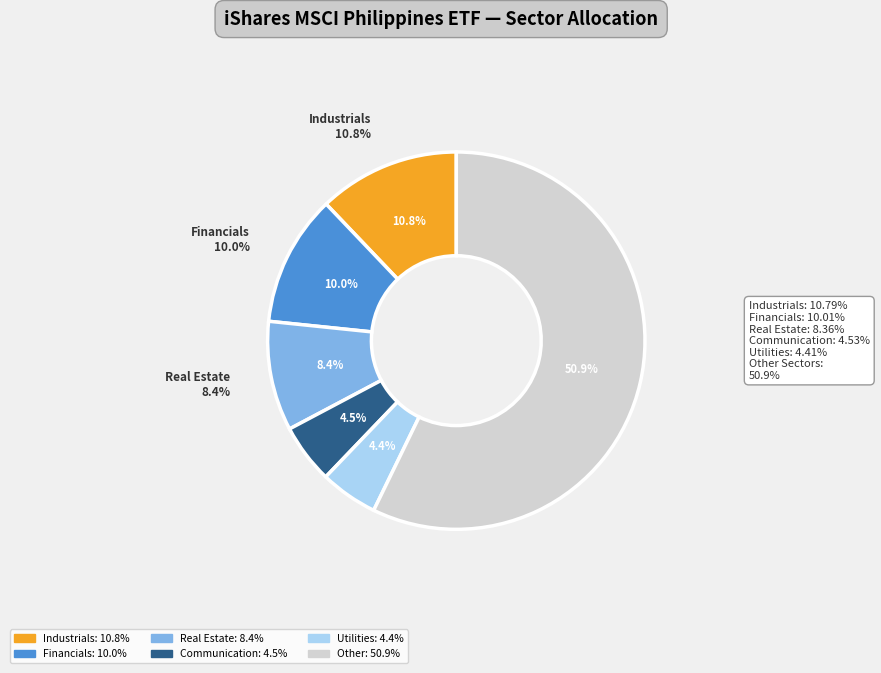

The Industrials slice represents 31% of the pie. True or false?

False